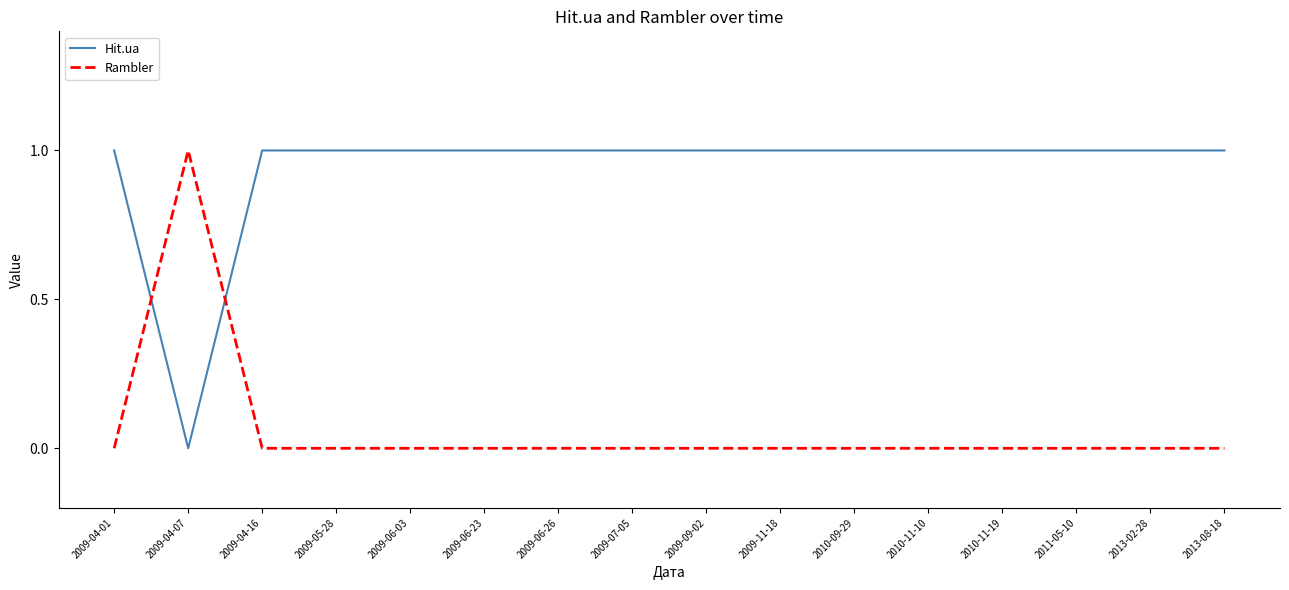

Rank the series by their average value, from lowest to highest.

Rambler, Hit.ua